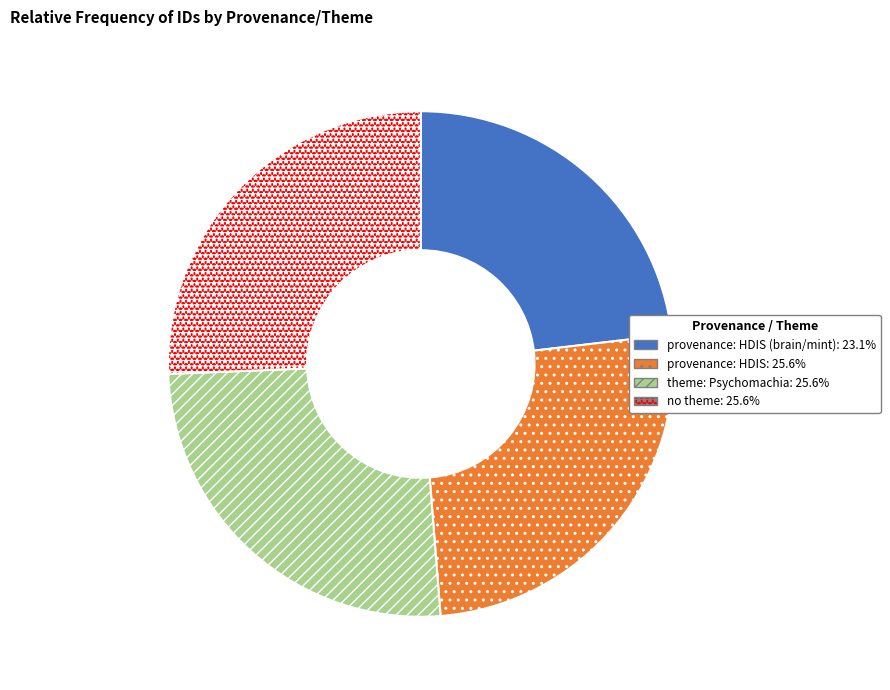

Is there a majority slice in this chart?

No